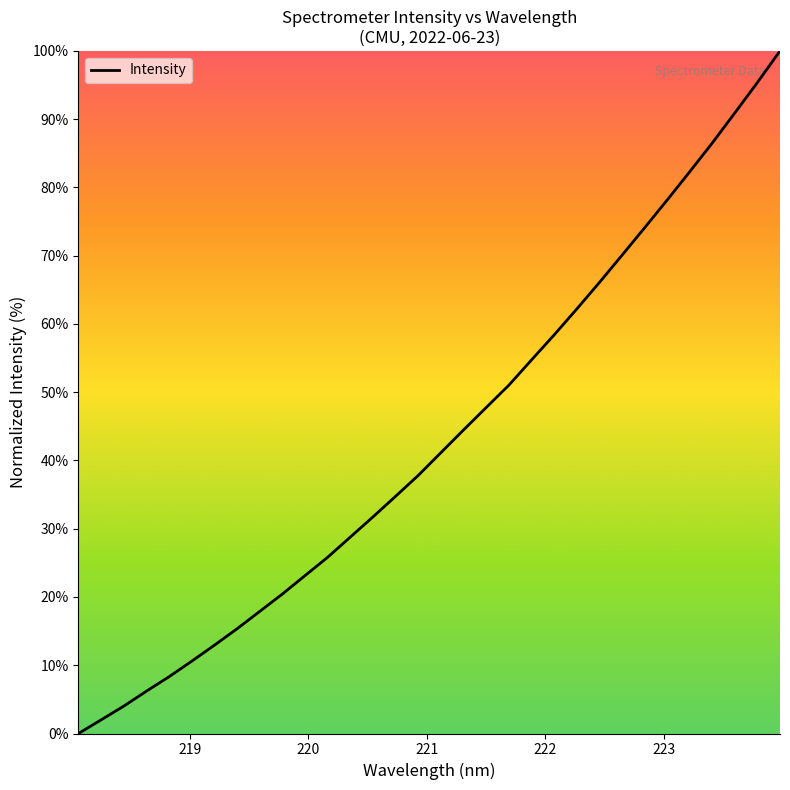

What is the greatest value displayed?

100.0